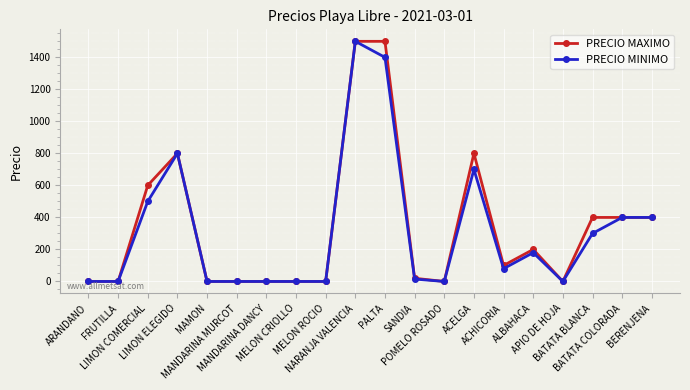

How many data points in PRECIO MAXIMO are less than 100?

10